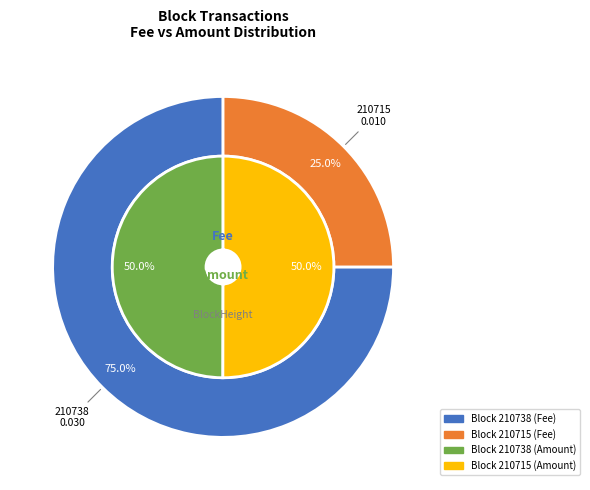

Count the number of slices in the pie.

2